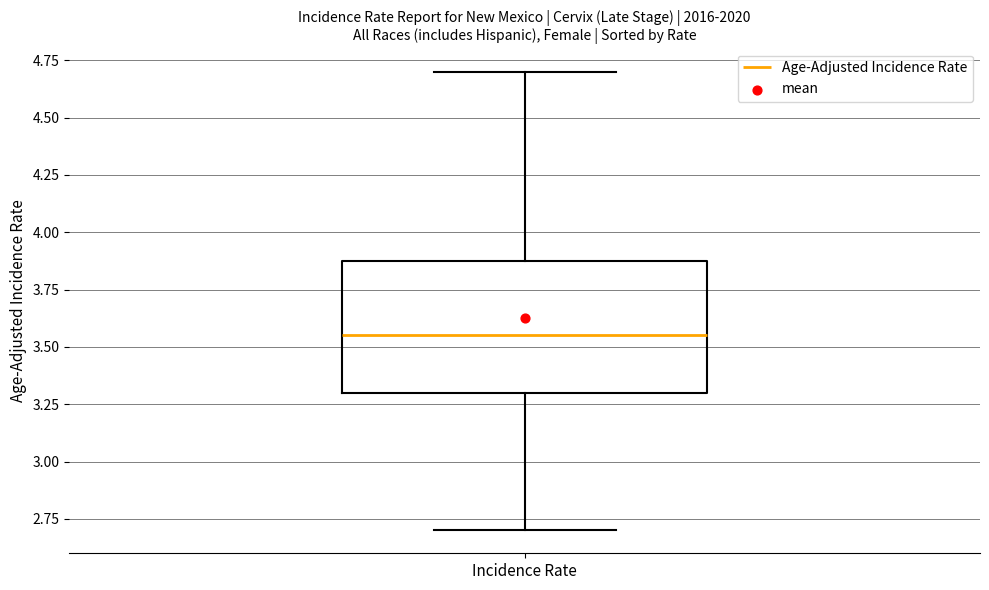

Read this box plot against the y-axis: the position of the median line, the range covered by the box, and the ends of both whiskers. The values are not printed on the chart, so give them approximately, as read against the axis.

median 3.55, box 3.30 to 3.90, whiskers 2.70 to 4.70